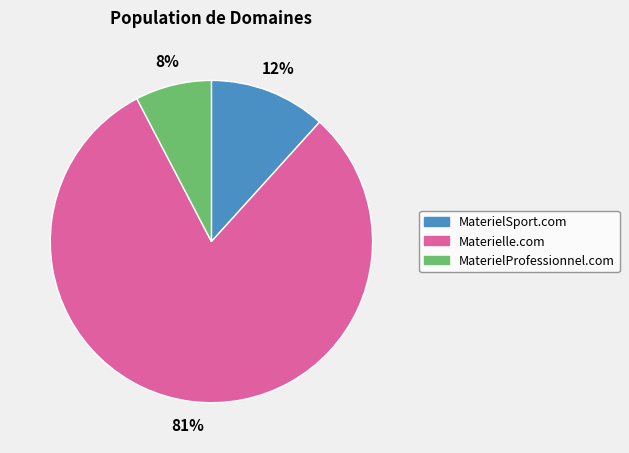

To the nearest percent, what is the average slice percentage?

33%